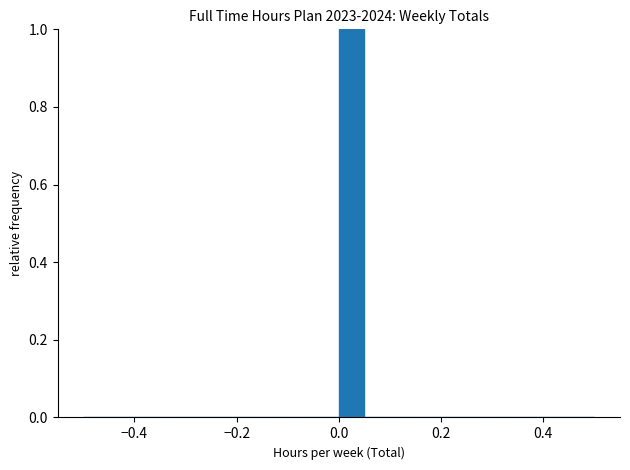

Around what value on the x-axis is the tallest bar? Give the approximate position of its centre, as read against the axis.

0.02